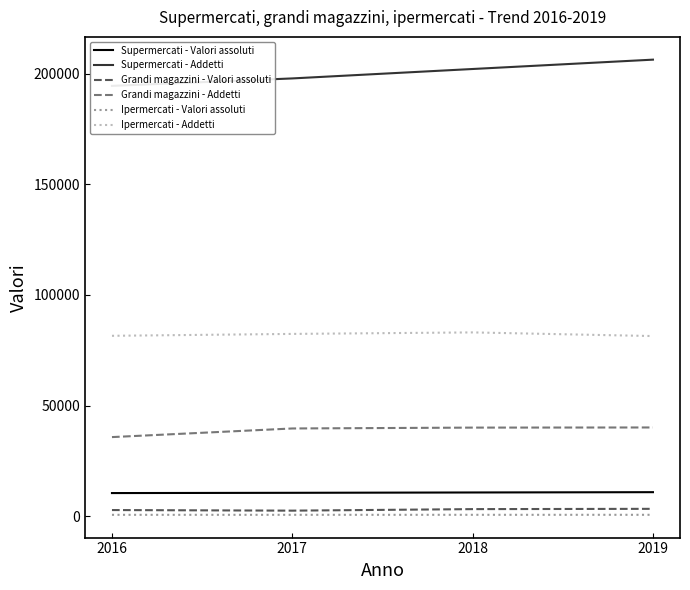

True or false: Grandi magazzini - Valori assoluti and Ipermercati - Valori assoluti intersect in this chart.

False